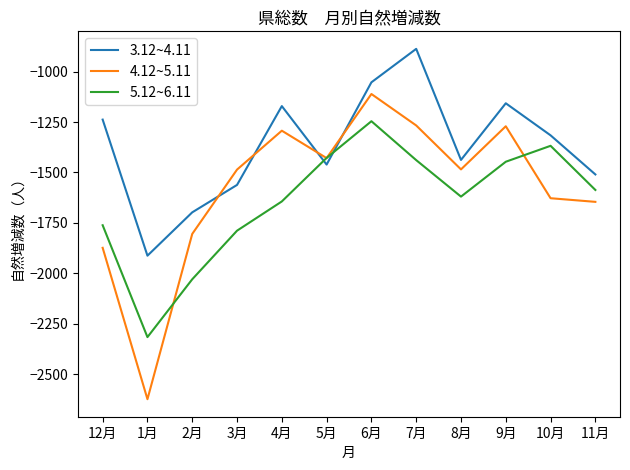

Rank the series at 1月 from lowest to highest value.

4.12~5.11, 5.12~6.11, 3.12~4.11